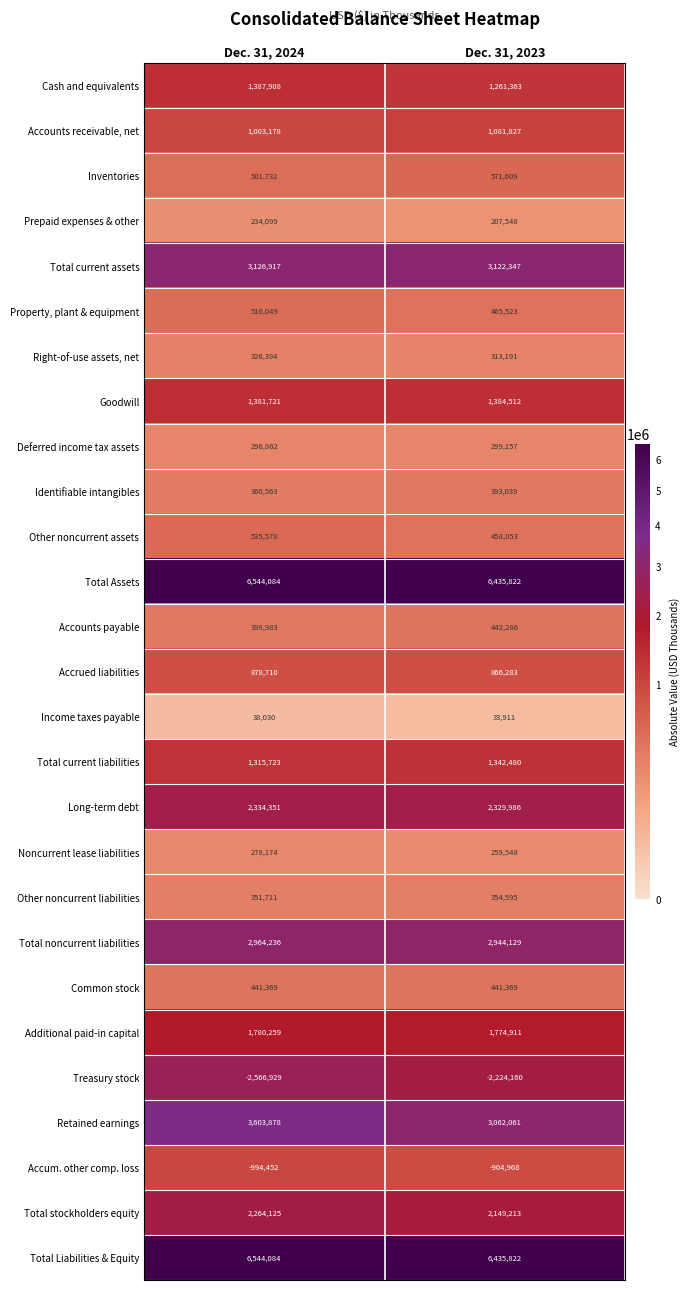

The value of Prepaid expenses & other at Dec. 31, 2024 is 398525. True or false?

False